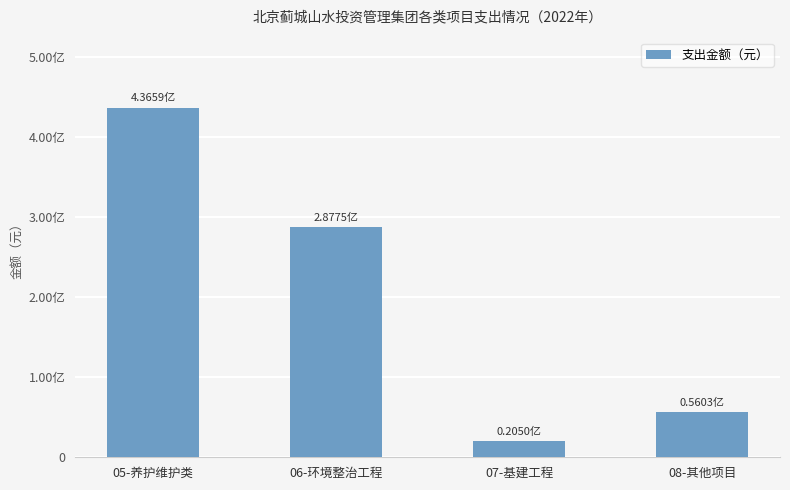

Rank the categories by value from lowest to highest.

07-基建工程, 08-其他项目, 06-环境整治工程, 05-养护维护类